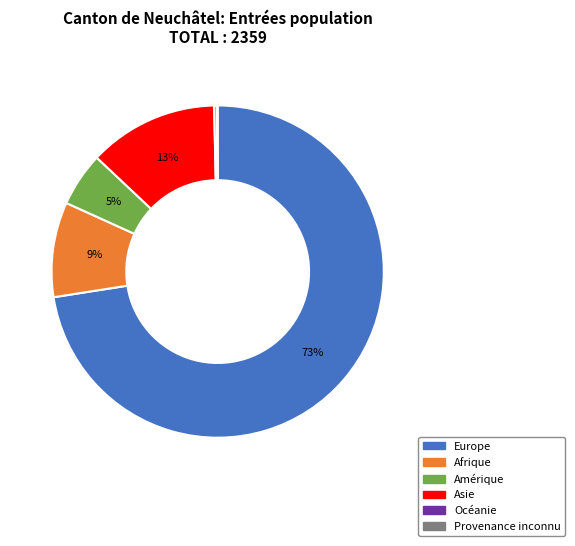

Do Amérique and Europe together represent more than half of the pie?

Yes